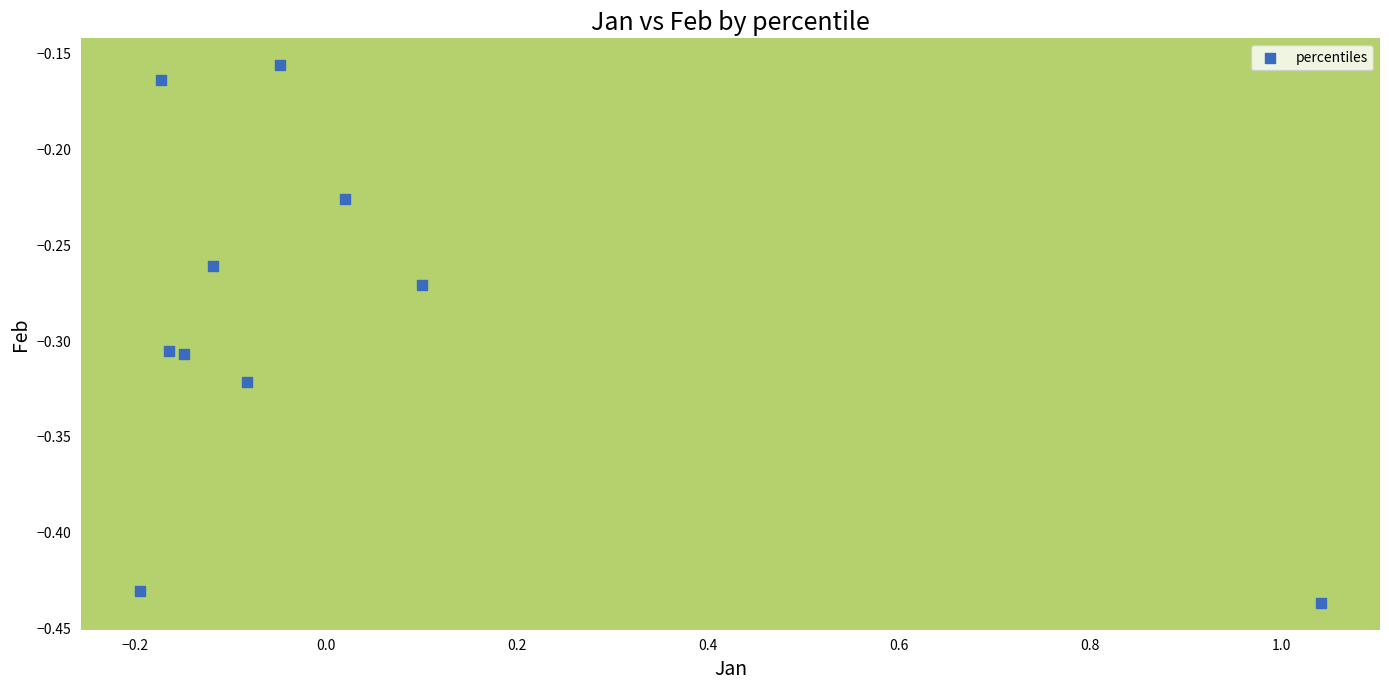

What is the range of Y values (max minus min)?

0.3